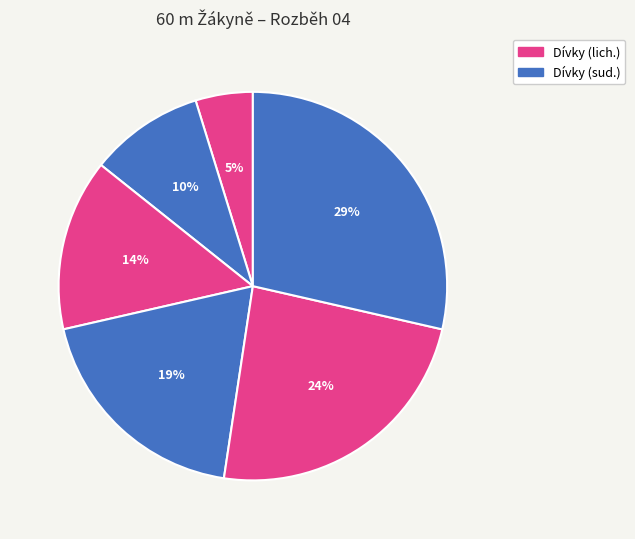

How many slices are in this pie chart?

6